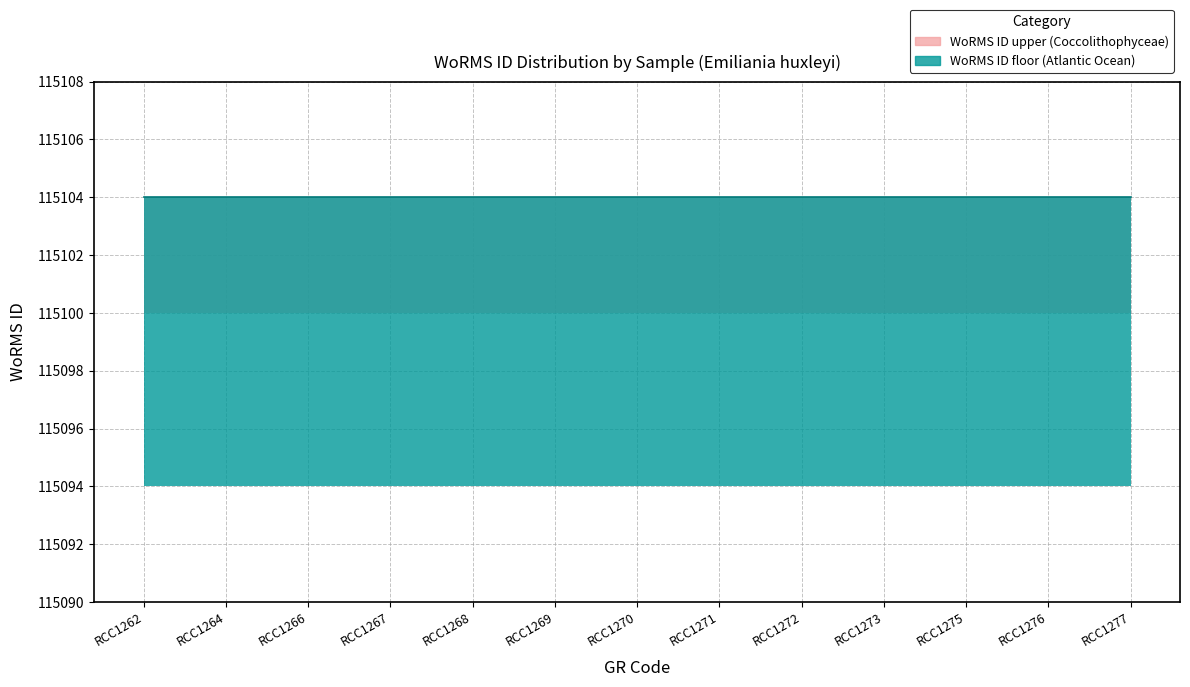

Reading left to right, extract all data points from this chart.

WoRMS ID upper (Coccolithophyceae): 115104	115104	115104	115104	115104	115104	115104	115104	115104	115104	115104	115104	115104
WoRMS ID lower (Coccolithophyceae): 115100	115100	115100	115100	115100	115100	115100	115100	115100	115100	115100	115100	115100
WoRMS ID median (Atlantic Ocean): 115104	115104	115104	115104	115104	115104	115104	115104	115104	115104	115104	115104	115104
WoRMS ID floor (Atlantic Ocean): 115094	115094	115094	115094	115094	115094	115094	115094	115094	115094	115094	115094	115094